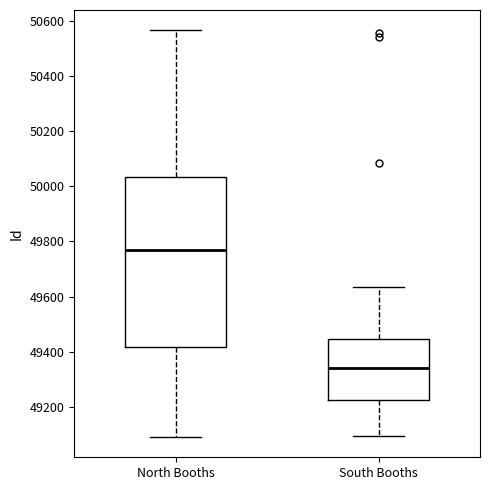

Reading left to right, read every box against the y-axis: the position of its median line, the range the box covers, and the ends of its whiskers. The values are not printed on the chart, so give them approximately, as read against the axis.

North Booths: median 49780, box 49420 to 50040, whiskers 49100 to 50560
South Booths: median 49340, box 49220 to 49440, whiskers 49100 to 49640